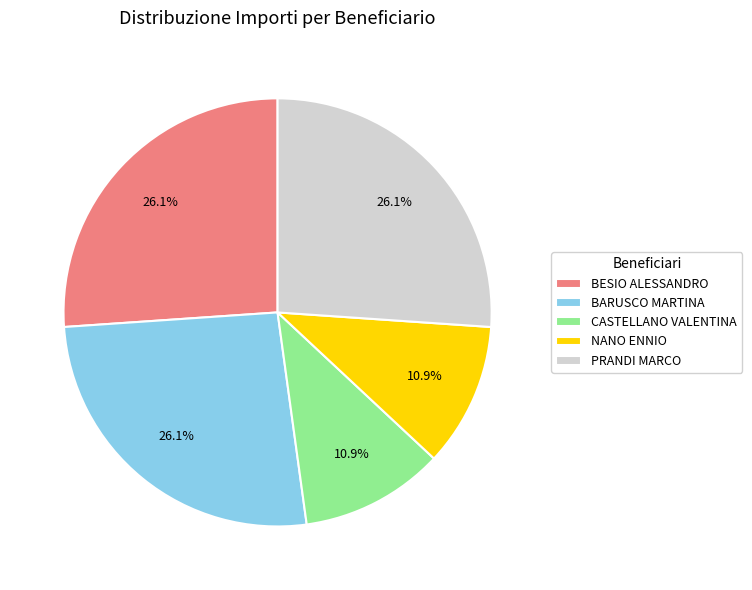

To the nearest percent, what is the combined percentage of PRANDI MARCO and BARUSCO MARTINA?

52%